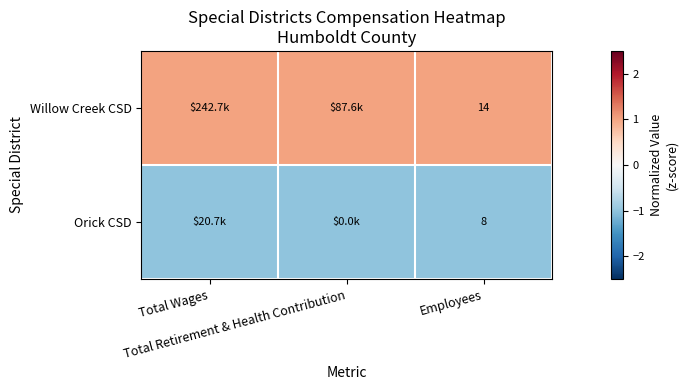

List the labels in order of Willow Creek CSD value, largest first.

Total Wages, Total Retirement & Health Contribution, Employees